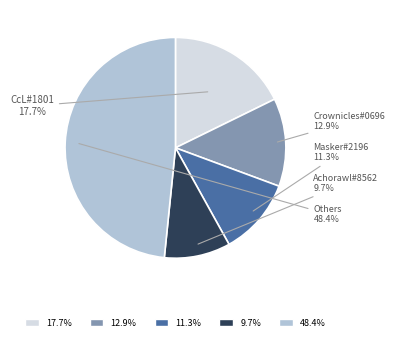

How many slices are in this pie chart?

5